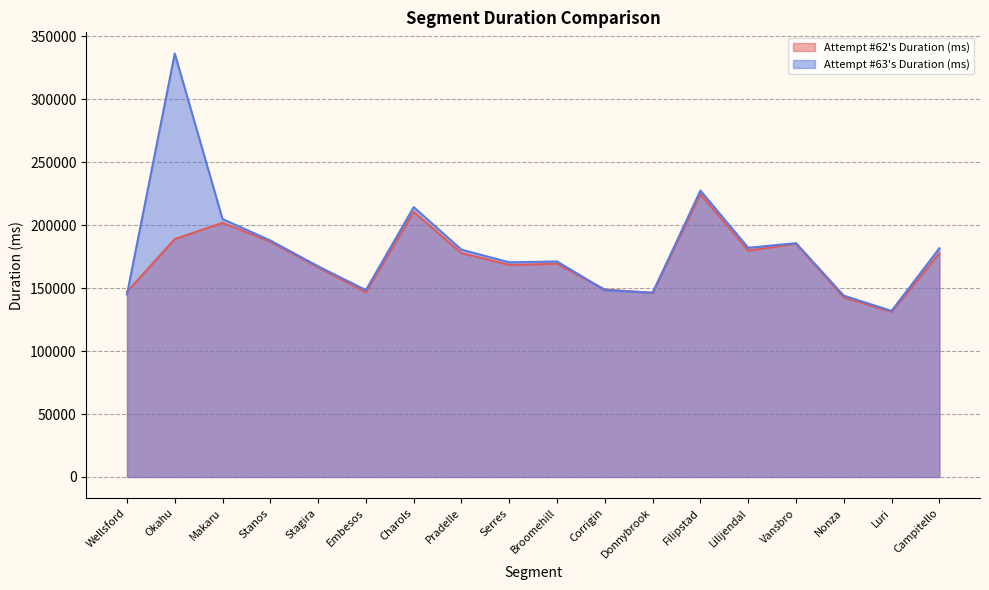

List the labels in order of Attempt #62's Duration (ms) value, smallest first.

Luri, Nonza, Donnybrook, Embesos, Wellsford, Corrigin, Stagira, Serres, Broomehill, Campitello, Pradelle, Lilijendal, Vansbro, Stanos, Okahu, Makaru, Charols, Filipstad